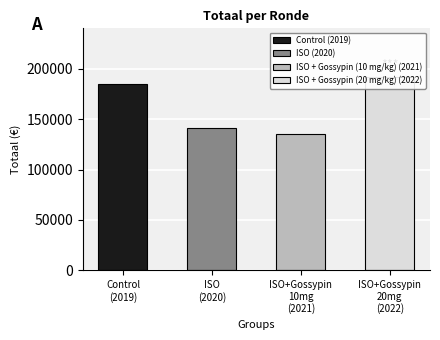

Where does the data first go above 185092?

ISO+Gossypin
20mg
(2022)